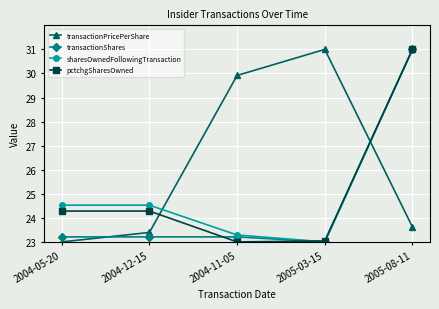

Is it true that sharesOwnedFollowingTransaction equals 43.6 at 2004-12-15?

False